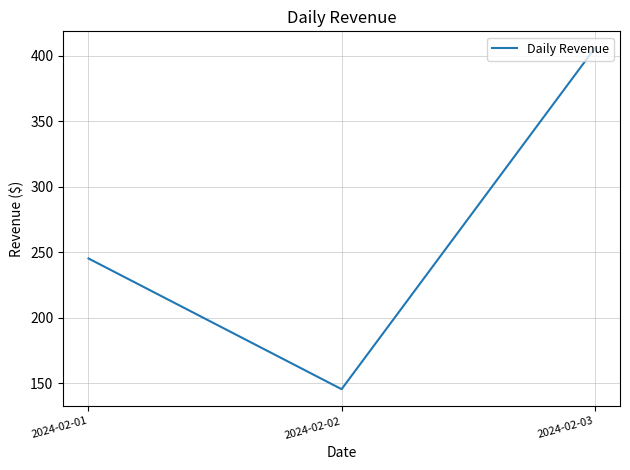

How many values are below 245?

1